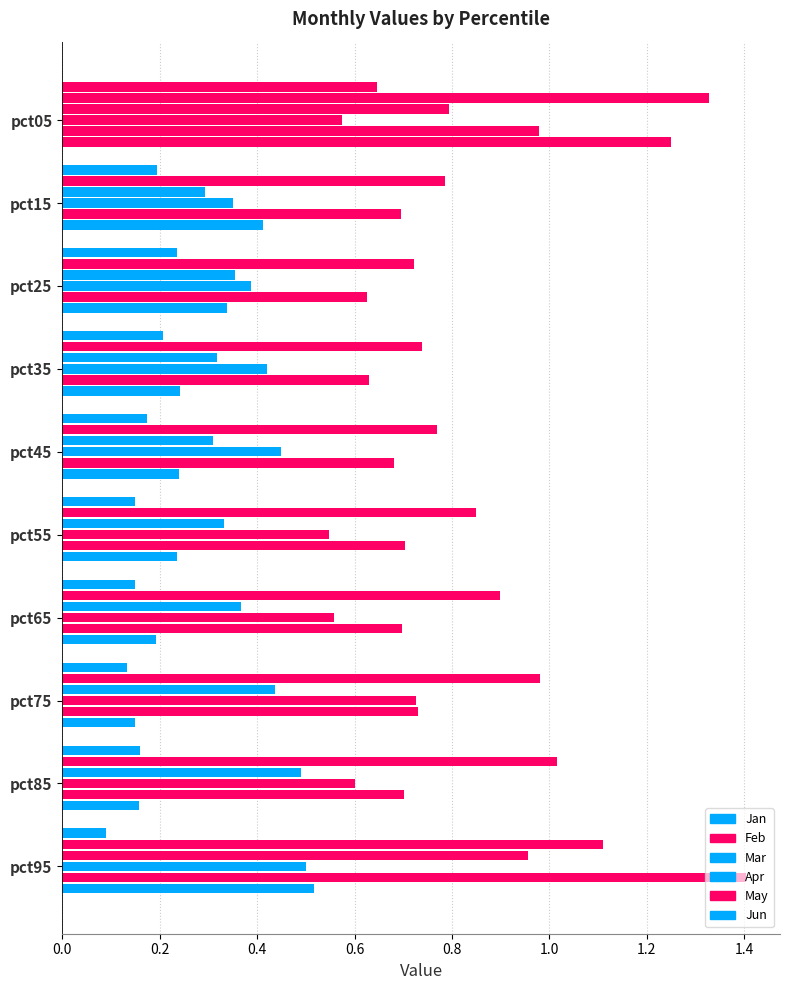

How many bars are there in each group?

6